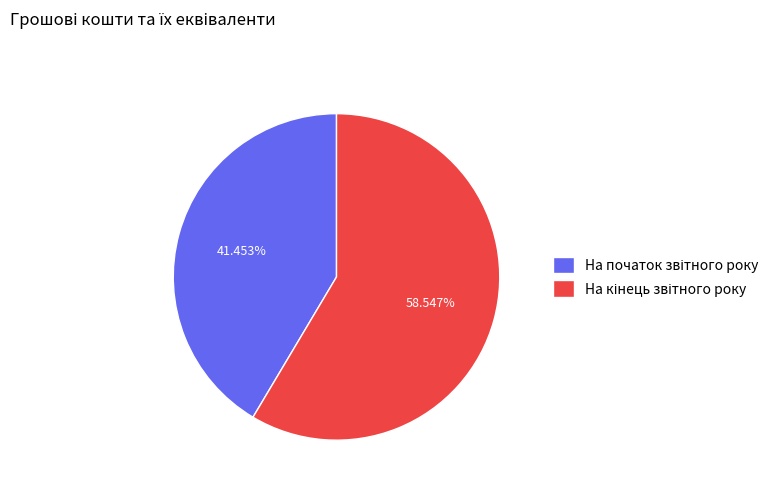

Is there a majority slice in this chart?

Yes